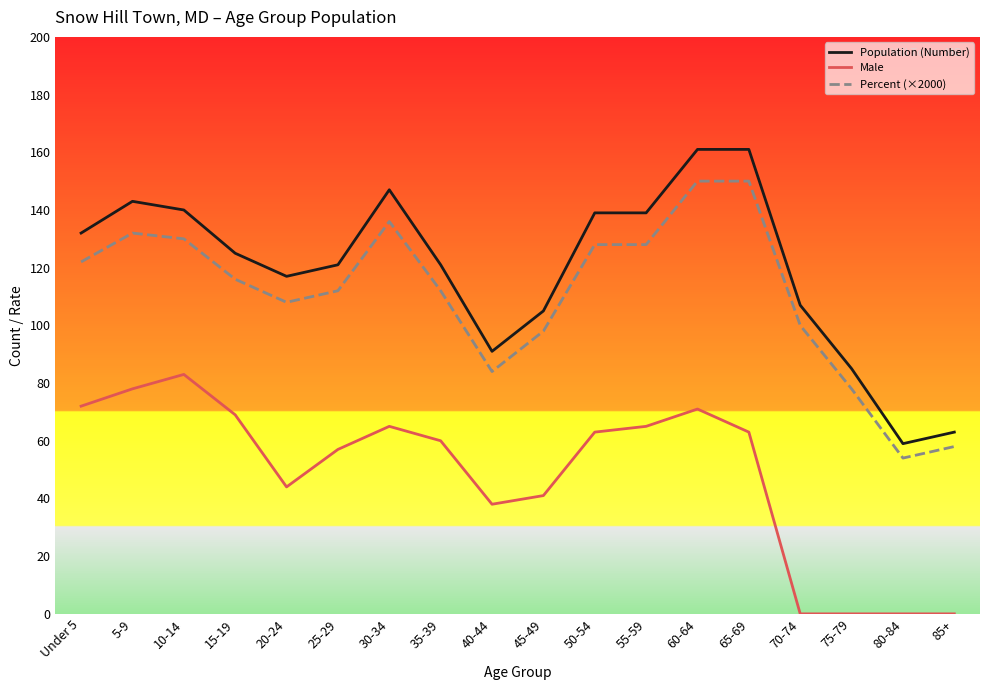

The value of Male at 45-49 is 41. True or false?

True